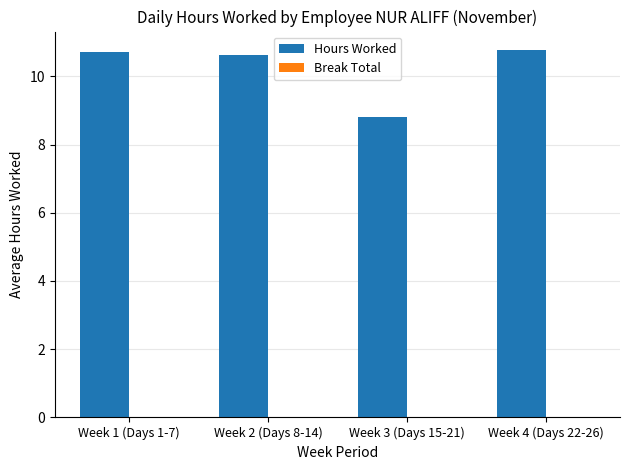

What is the smallest value displayed?

8.8